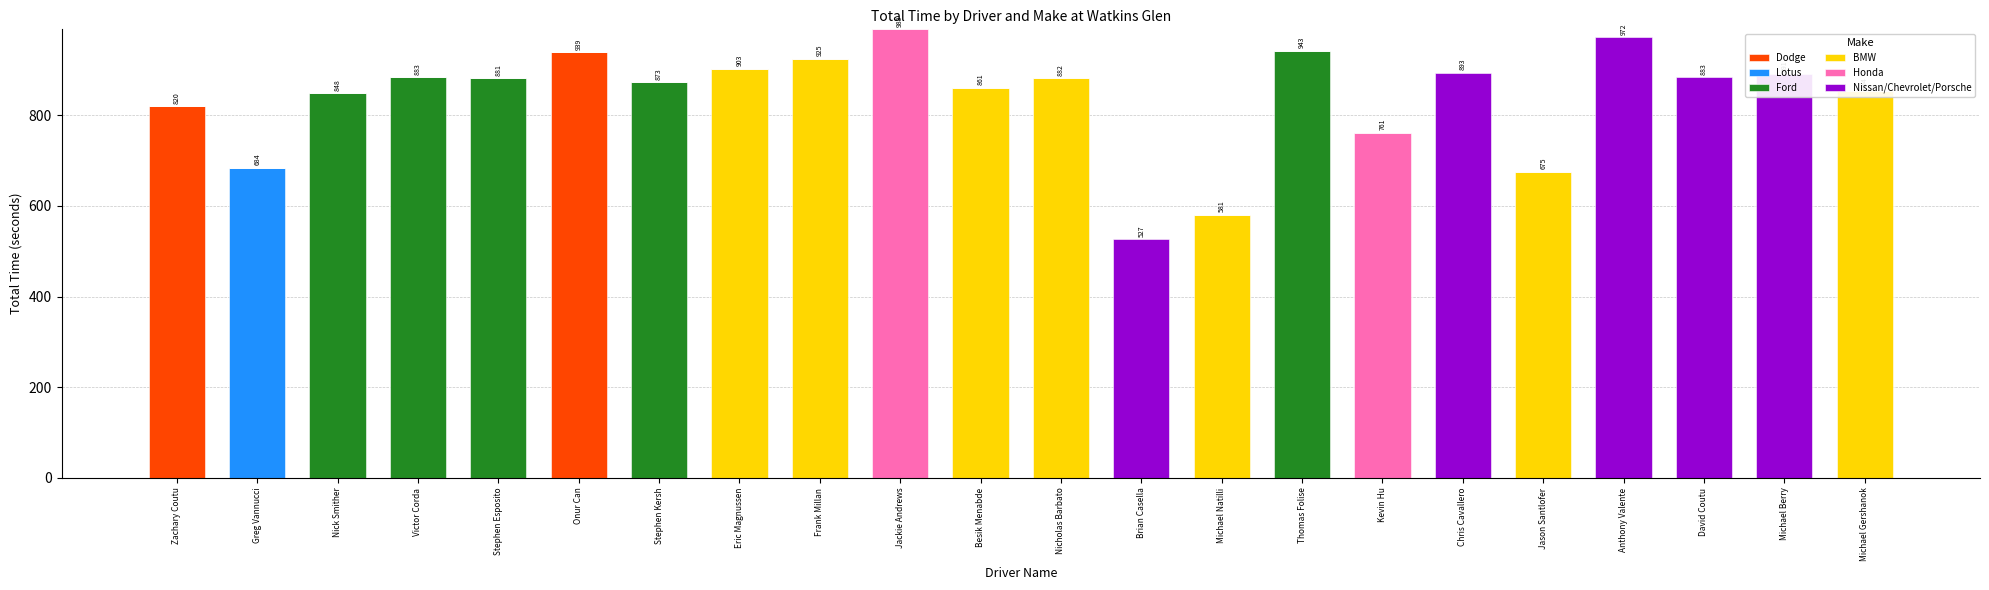

At which category is the sum across all series the highest?

Jackie Andrews